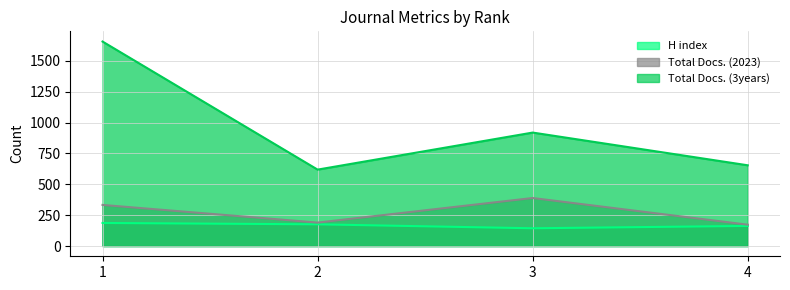

True or false: Total Docs. (2023) has a value of 560 at 1.

False